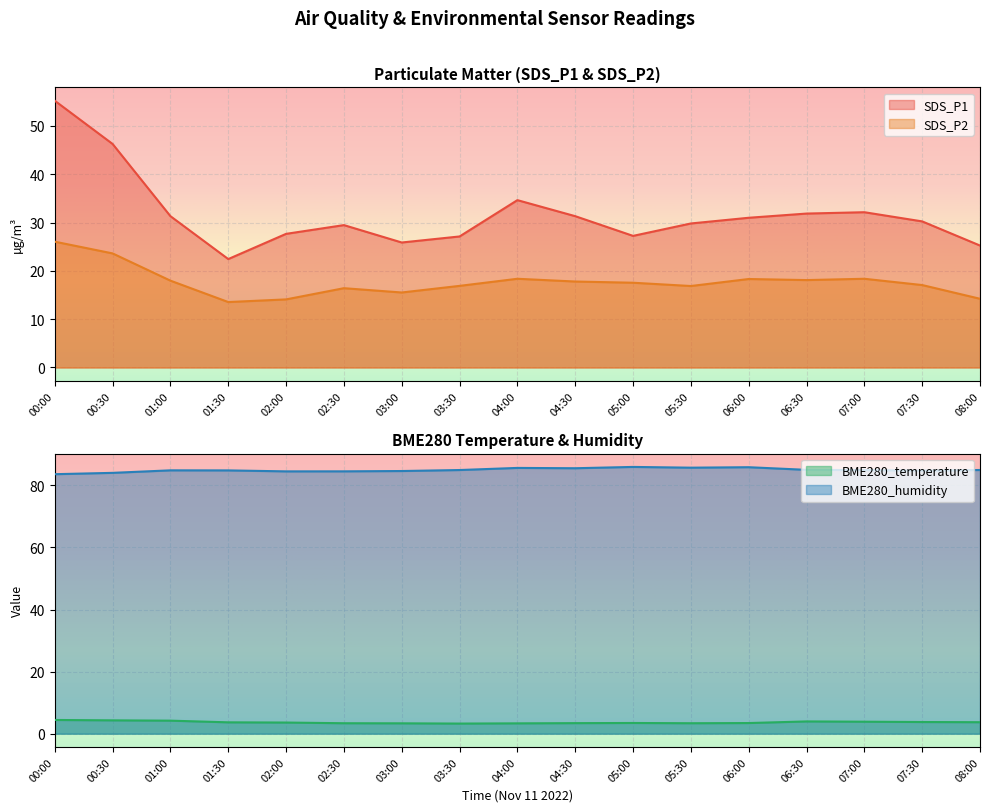

What position from the left is 02:00?

5